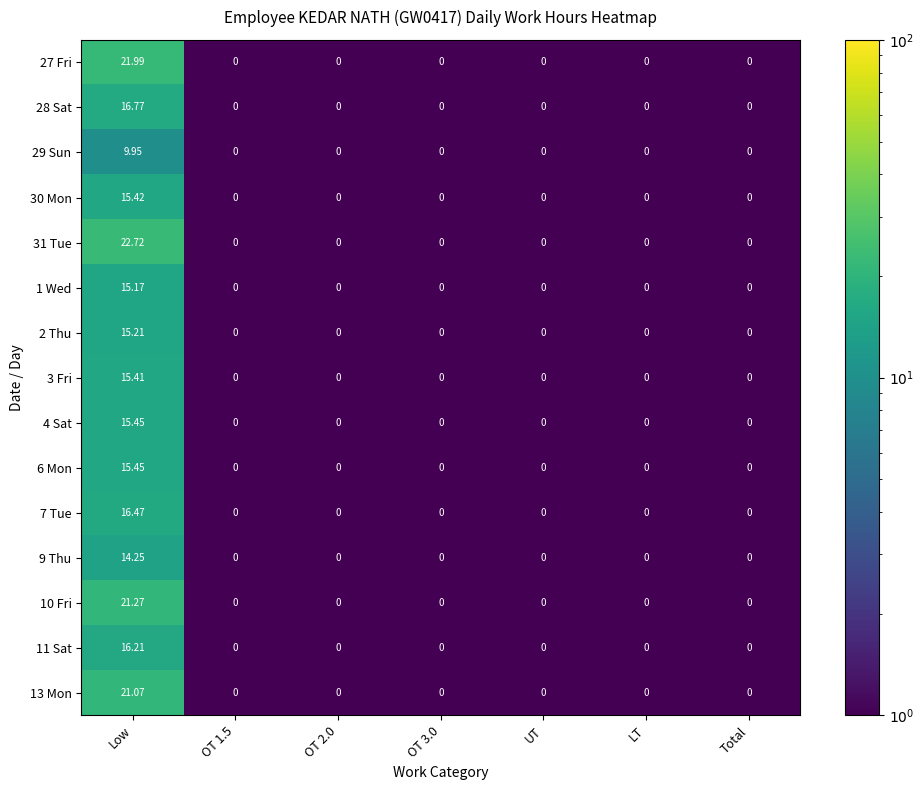

At which category is the sum across all series the highest?

Low